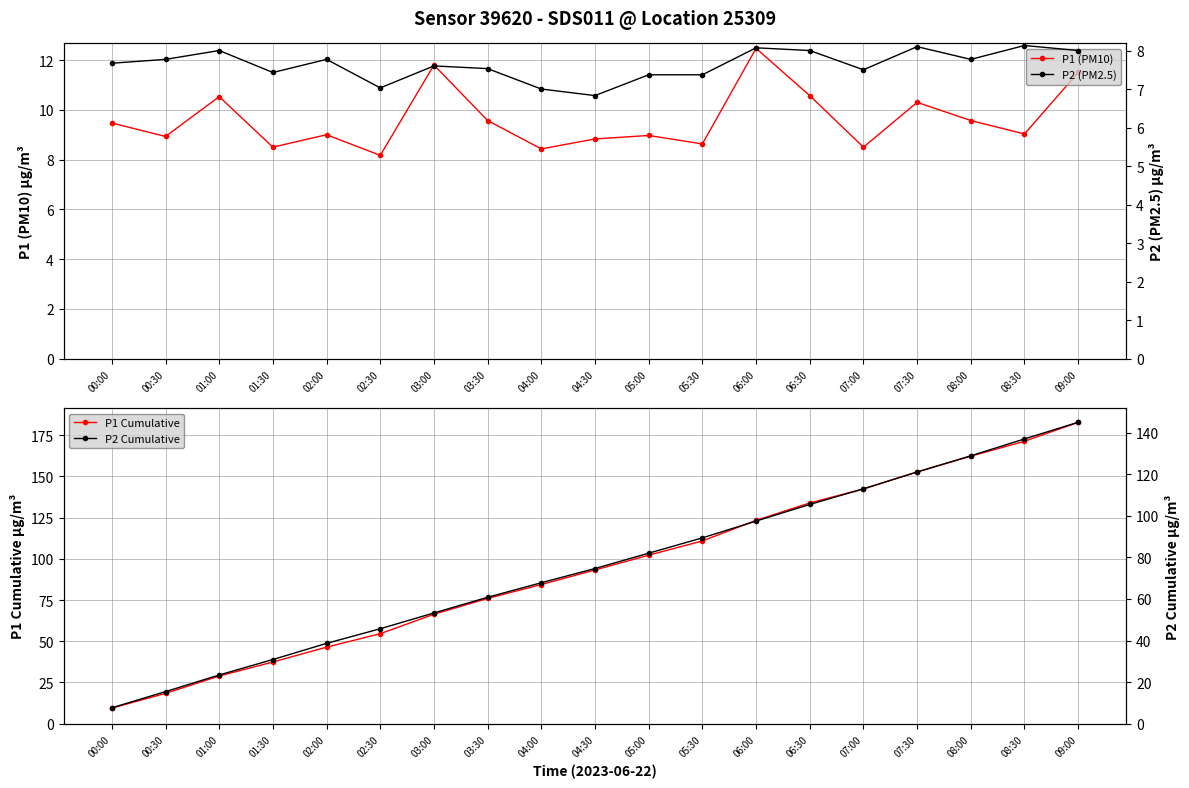

Which series has the largest total across all categories?

P1 Cumulative